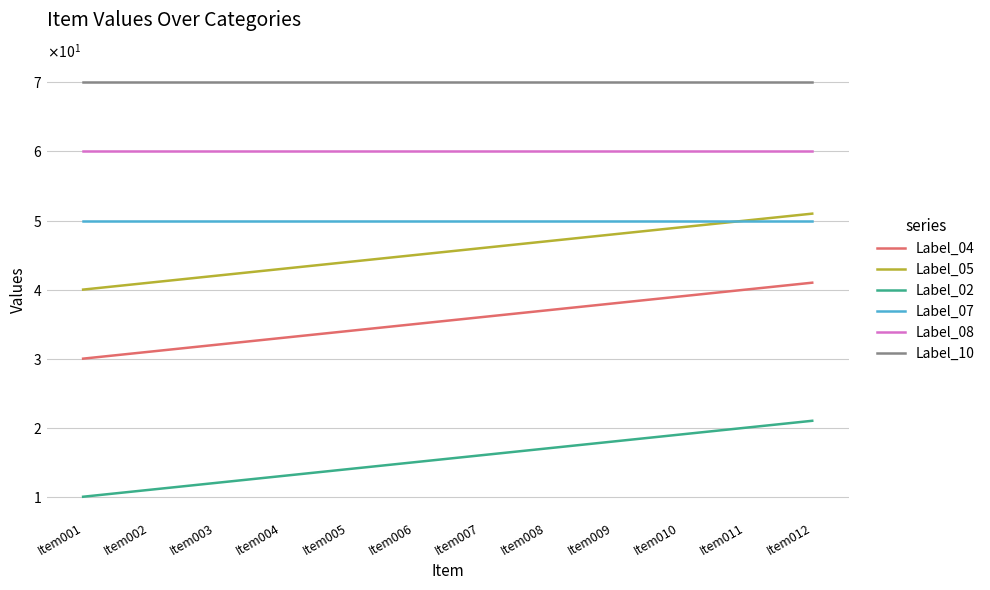

Does the chart display data point markers on the line(s)?

No